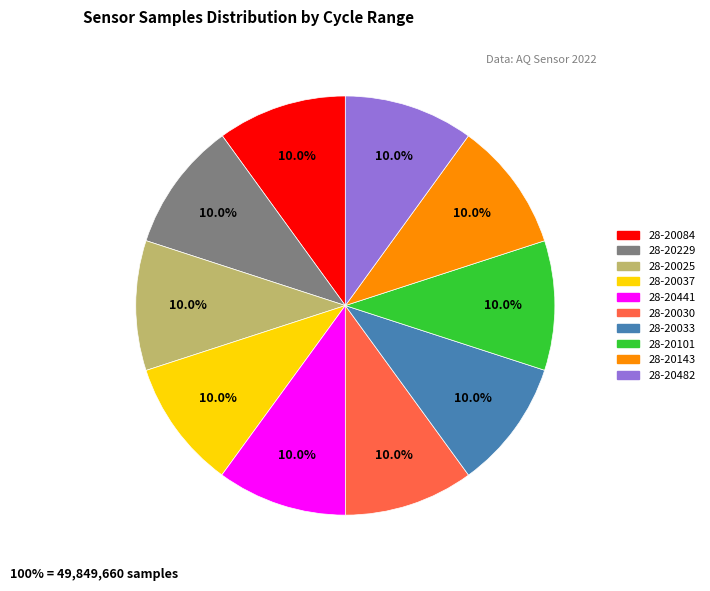

To the nearest percent, what percentage of the pie is 28-20229?

10%